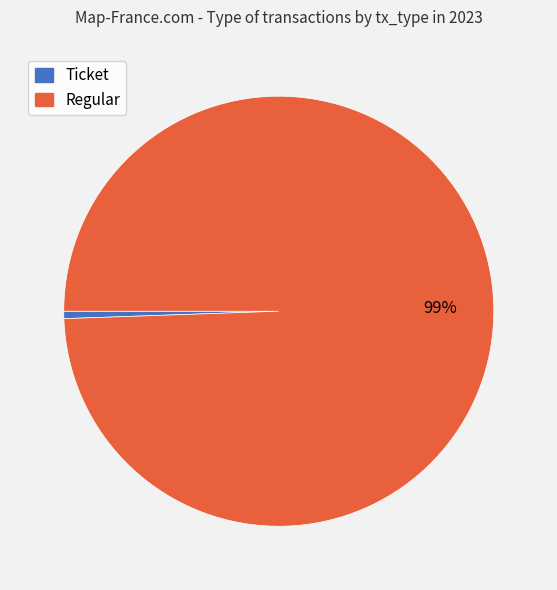

True or false: Regular accounts for 89% of the total.

False